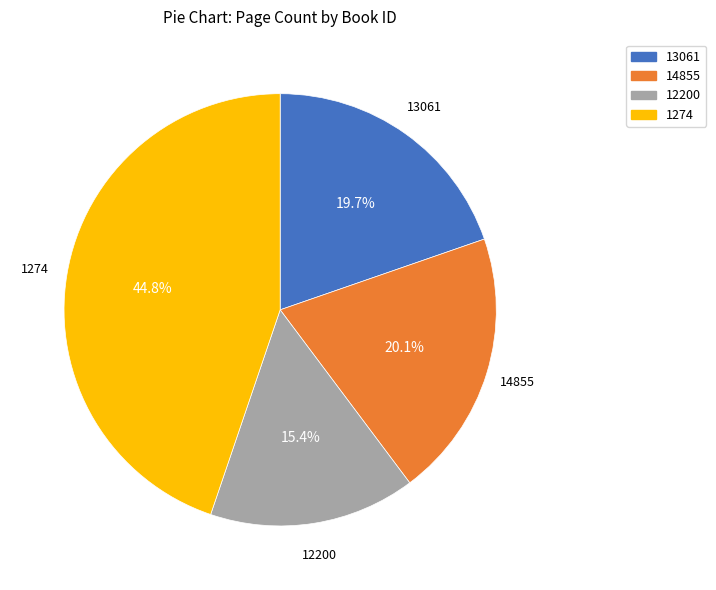

True or false: 12200 accounts for 30% of the total.

False